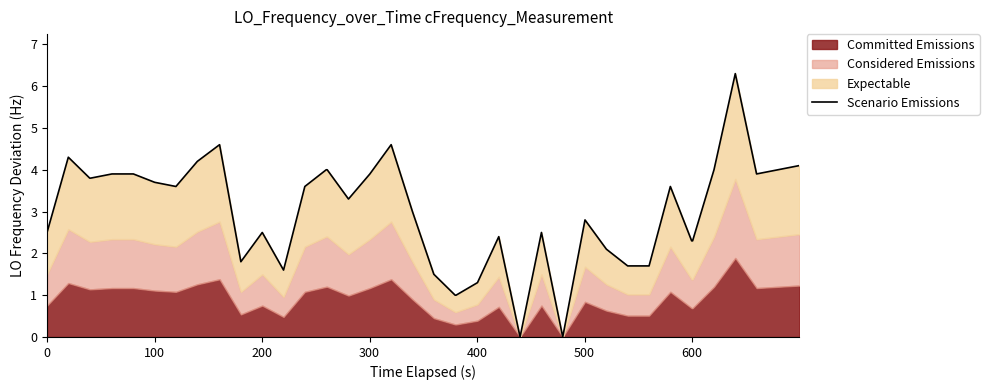

True or false: the data has more than 1 interior local peaks.

True